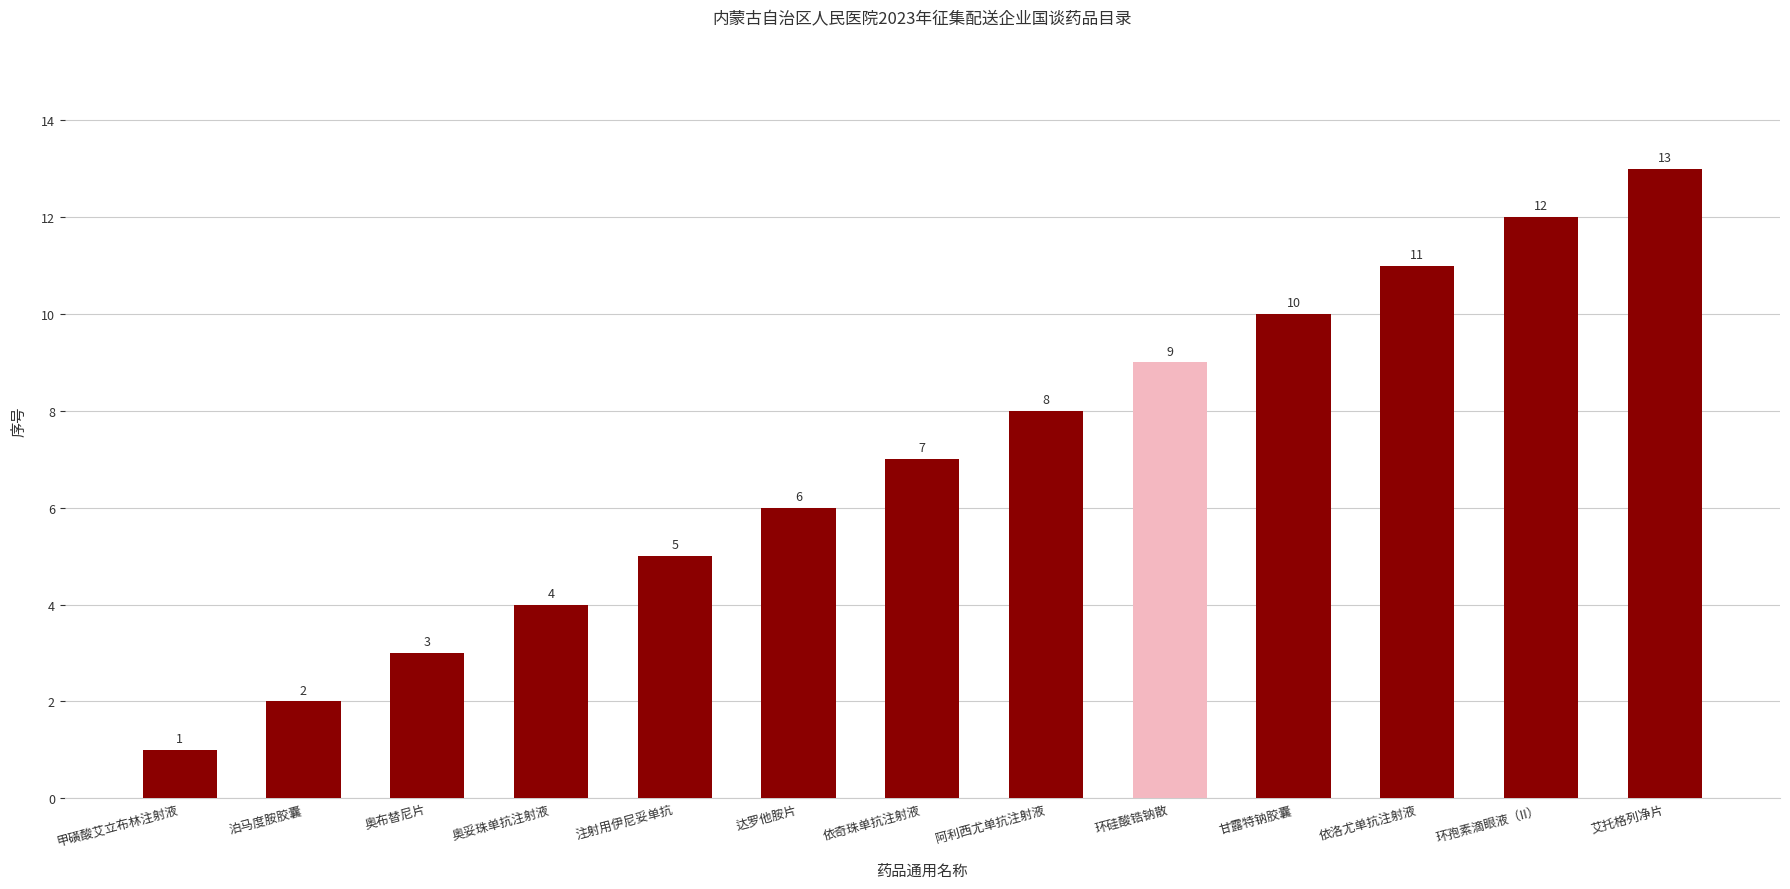

Where is the data nearest to the value 7?

依奇珠单抗注射液